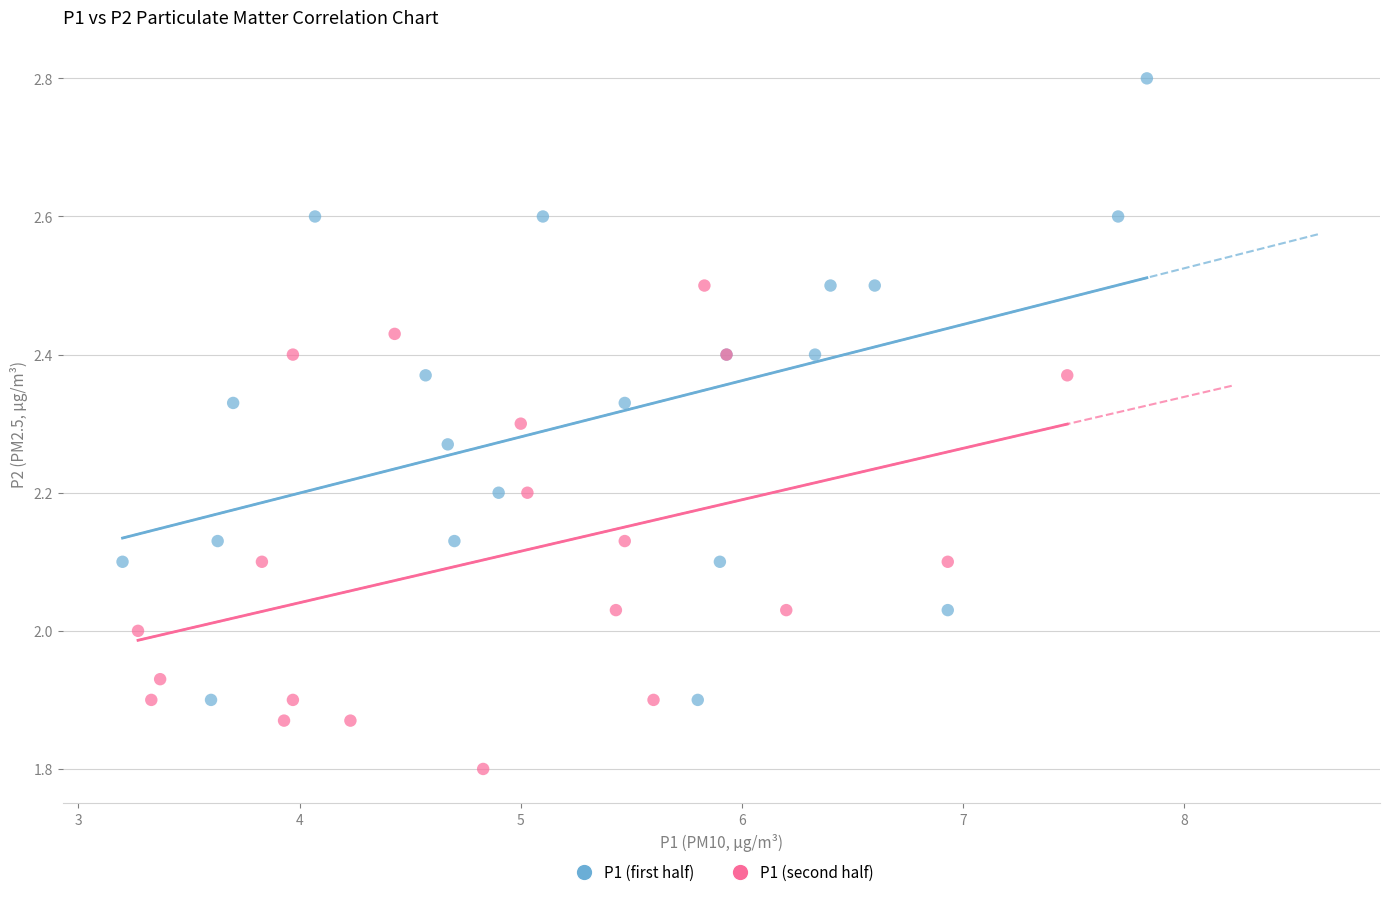

Which series contains the lowest Y value?

P1 (second half)